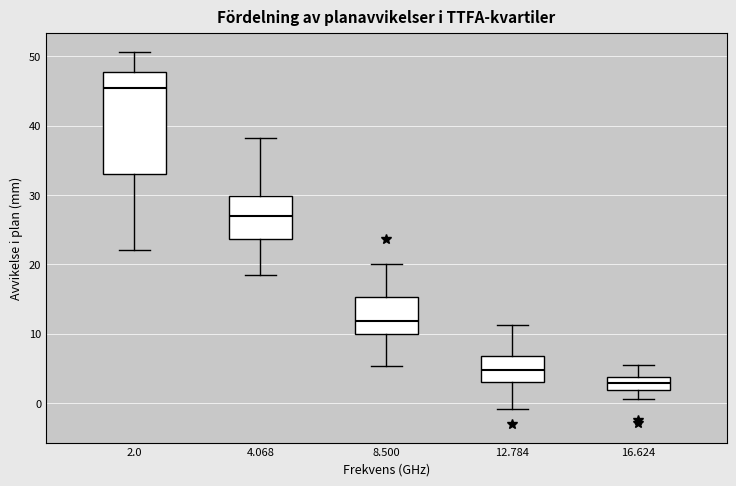

Reading left to right, transcribe this box plot: for each box, give where its median line is, the range the box spans, and where its two whiskers end, as read against the y-axis. The values are not printed on the chart, so give them approximately, as read against the axis.

2.0: median 45, box 33 to 48, whiskers 22 to 51
4.068: median 27, box 24 to 30, whiskers 18 to 38
8.500: median 12, box 10 to 15, whiskers 5 to 20
12.784: median 5, box 3 to 7, whiskers -1 to 11
16.624: median 3, box 2 to 4, whiskers 1 to 6